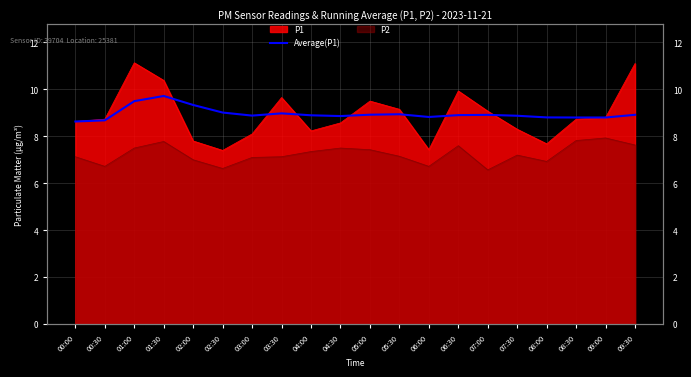

Does the chart display data point markers on the line(s)?

No